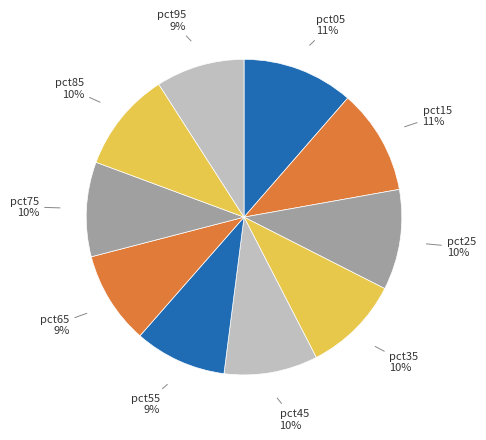

Is there any slice that represents more than half of the pie?

No